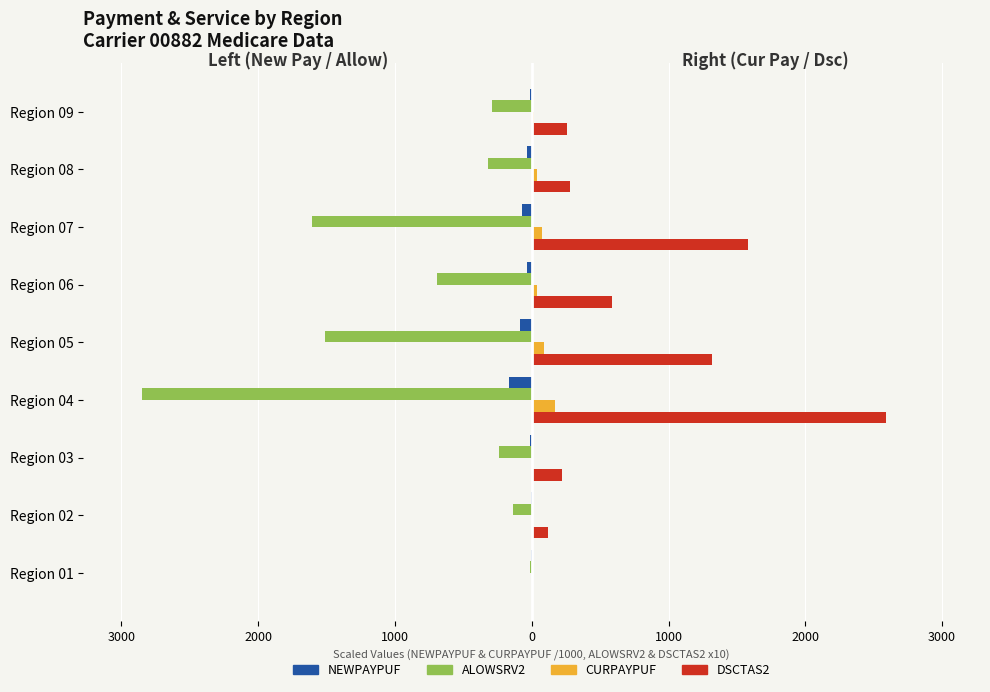

True or false: NEWPAYPUF (left, /1000) has a value of -44.1 at Region 07.

False